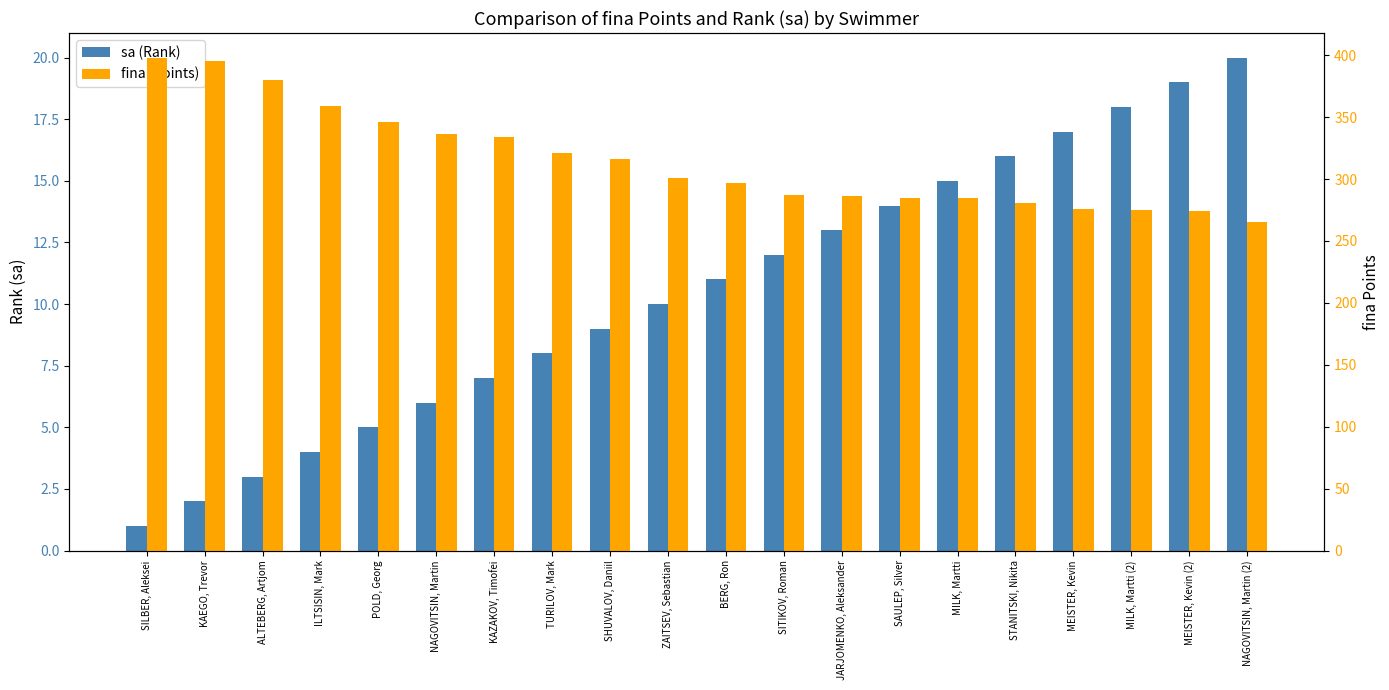

Which series has the widest spread of values?

fina (Points)